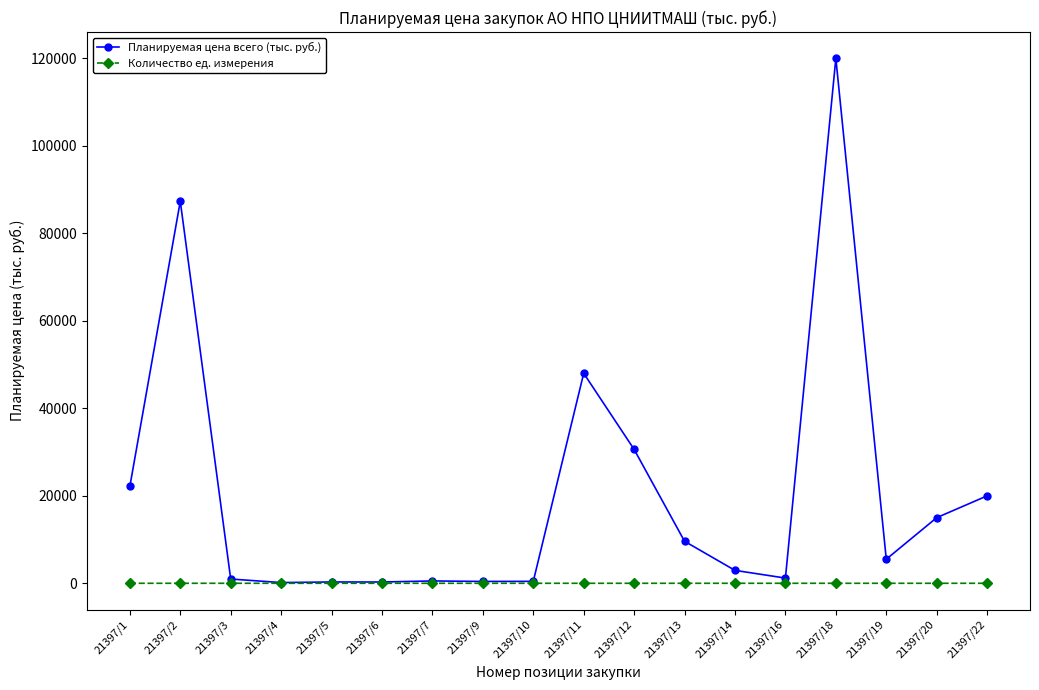

What is the average value of the Количество ед. измерения series?

0.4